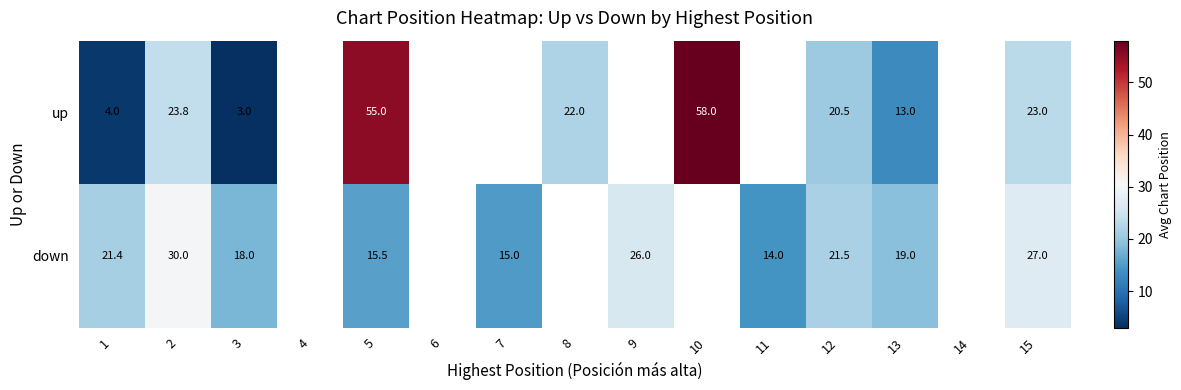

Between 3 and 13, which series saw the biggest shift?

up